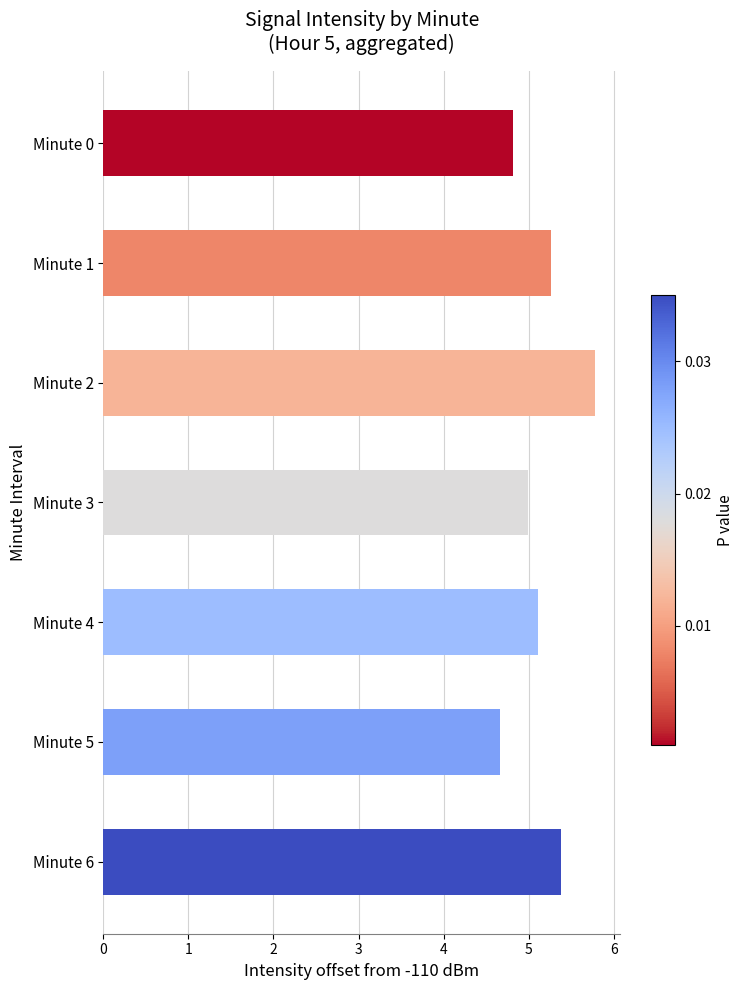

Rank the categories by value from lowest to highest.

Minute 5, Minute 0, Minute 3, Minute 4, Minute 1, Minute 6, Minute 2